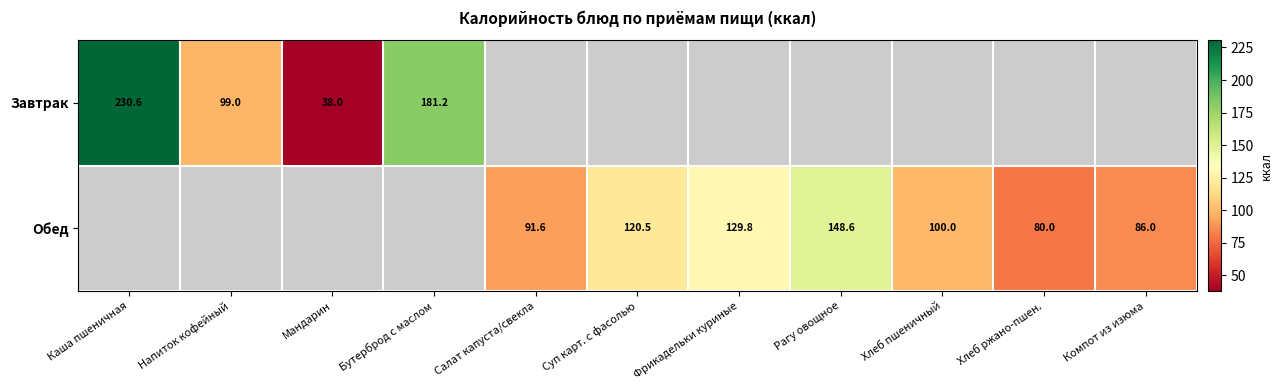

How many data points does each series have?

11